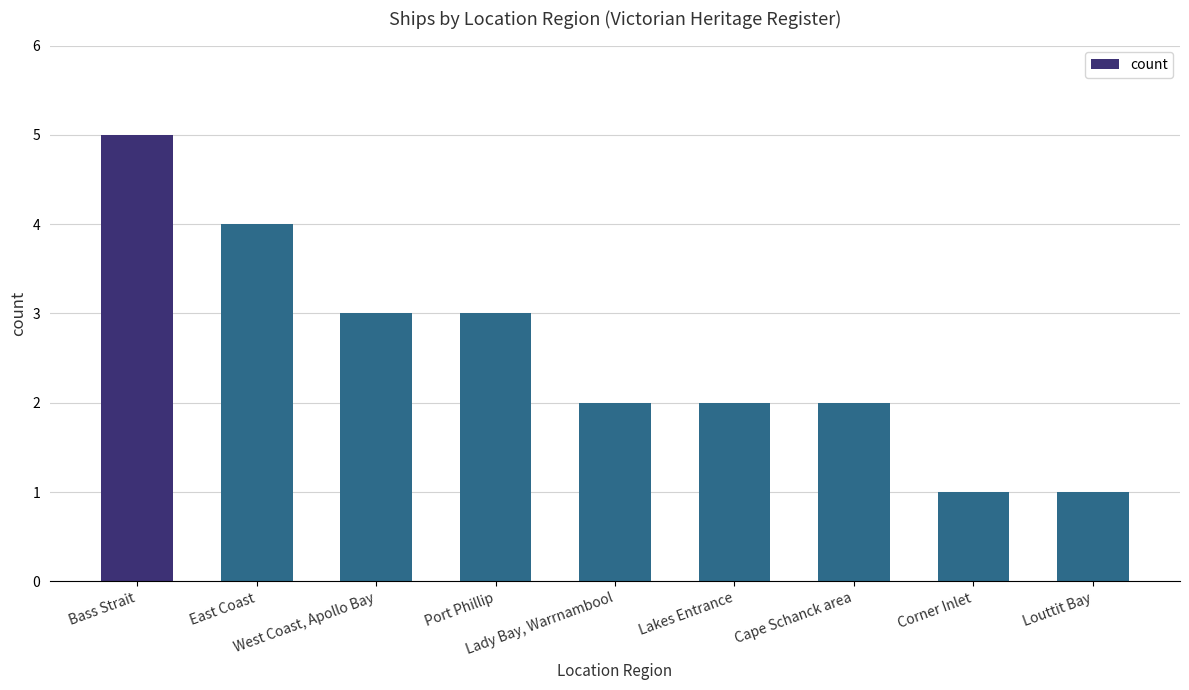

What is the label of the 1st bar from the left?

Bass Strait